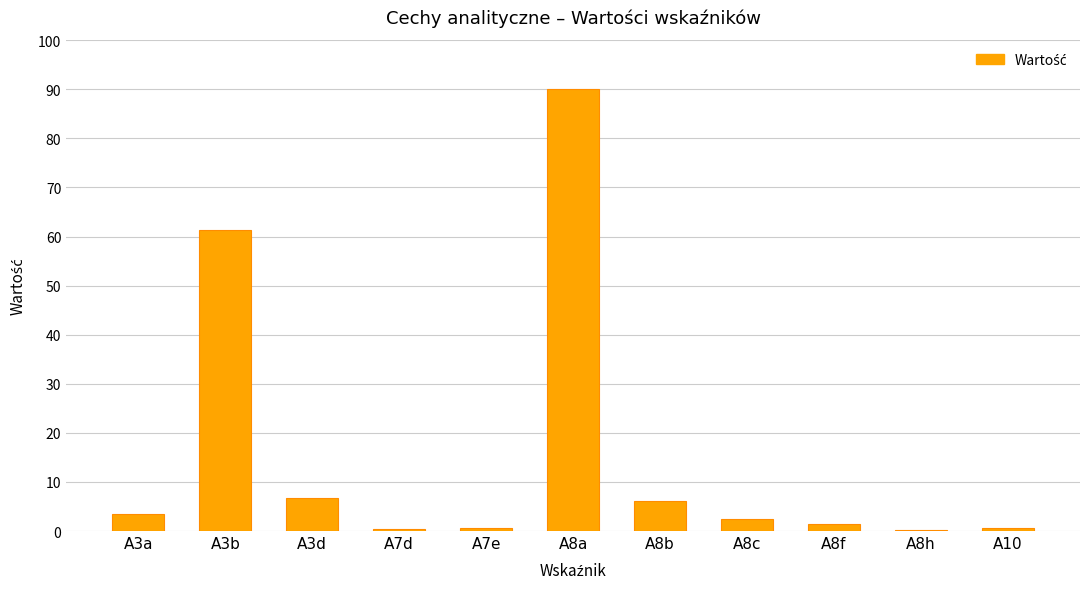

Which has a higher value, A8a or A3d?

A8a